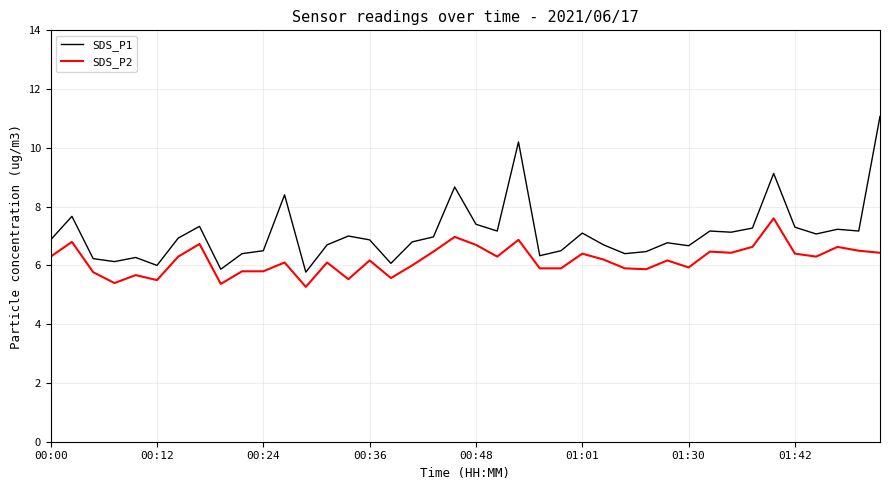

Rank the series by their average value, from highest to lowest.

SDS_P1, SDS_P2